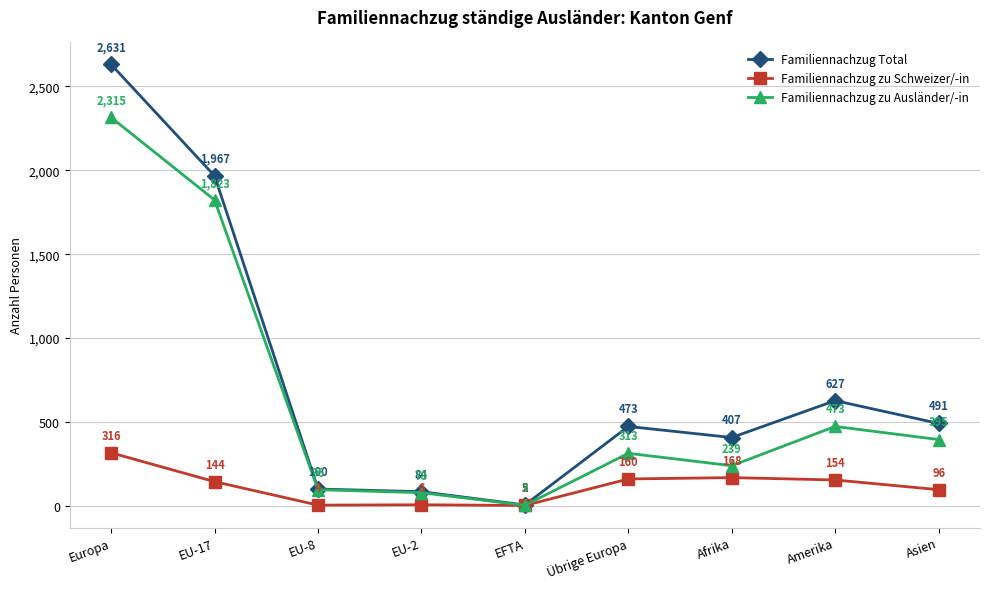

What is the sum of the Familiennachzug zu Schweizer/-in values at Europa and Afrika?

484